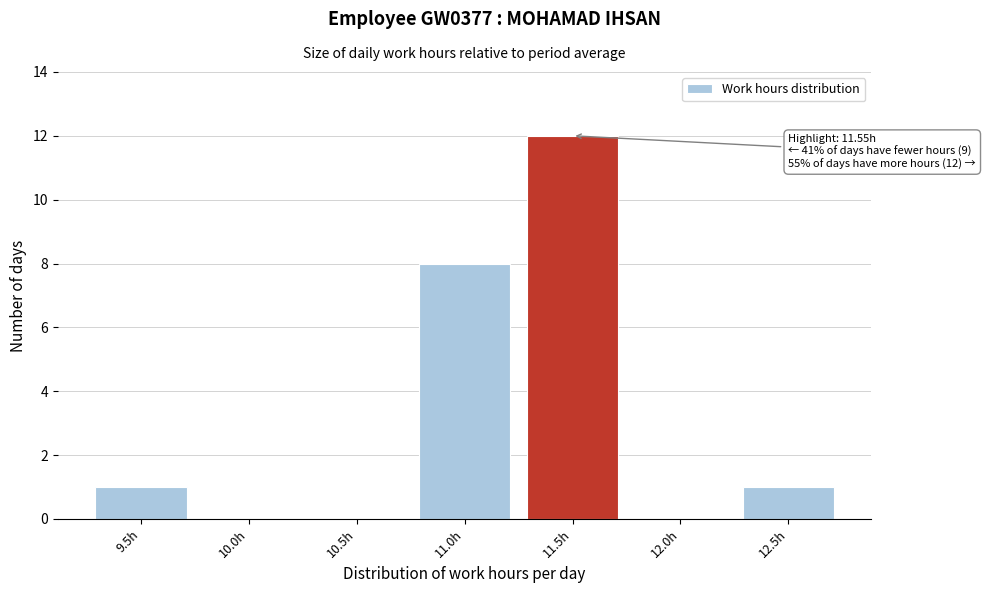

Reading right to left, list all the values displayed in this chart.

12.5h=1	12.0h=0	11.5h=12	11.0h=8	10.5h=0	10.0h=0	9.5h=1